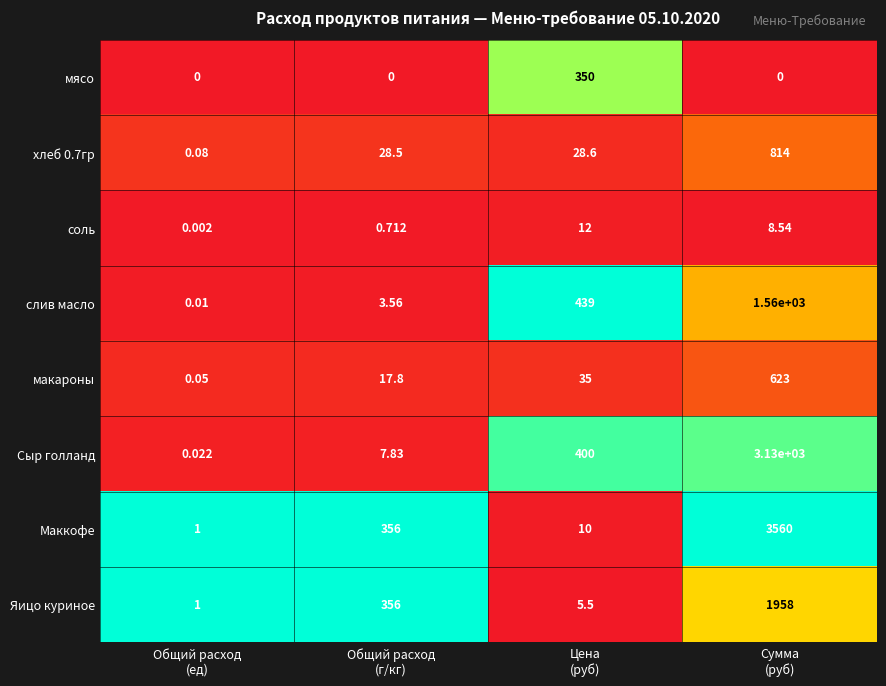

What is the total value across all series at Общий расход
(ед)?

2.2